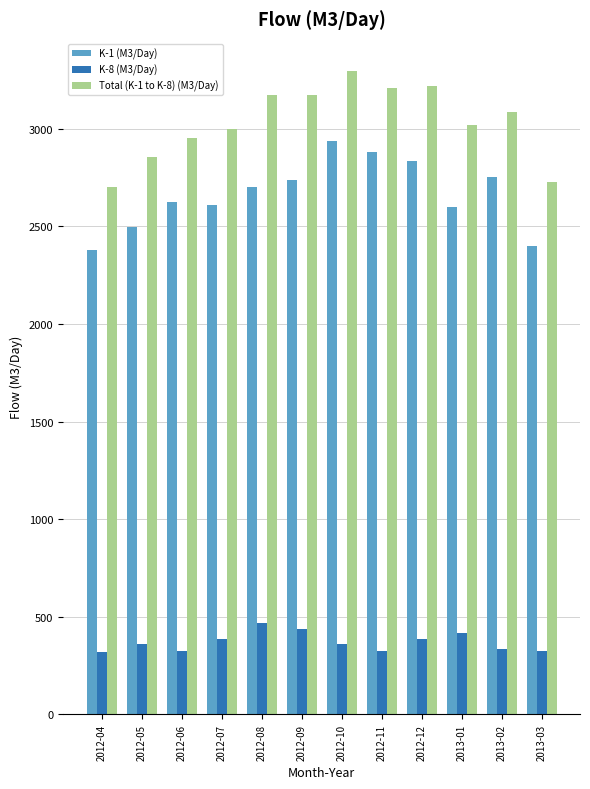

What position from the right is 2012-06?

10